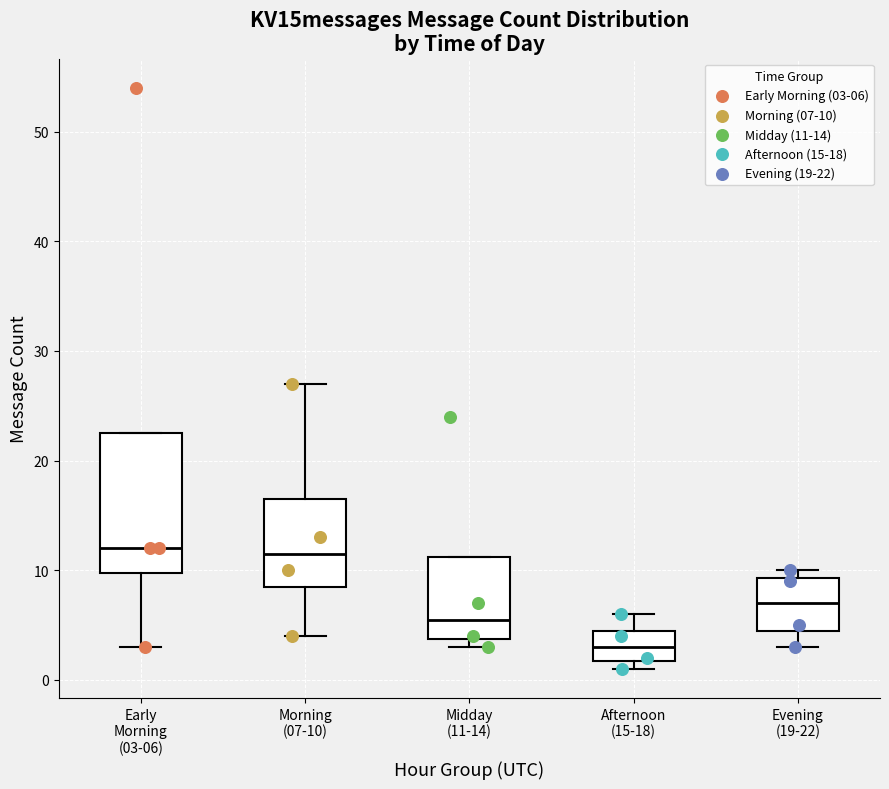

Which box is the tallest, from its lower edge to its upper edge?

Early Morning (03-06)